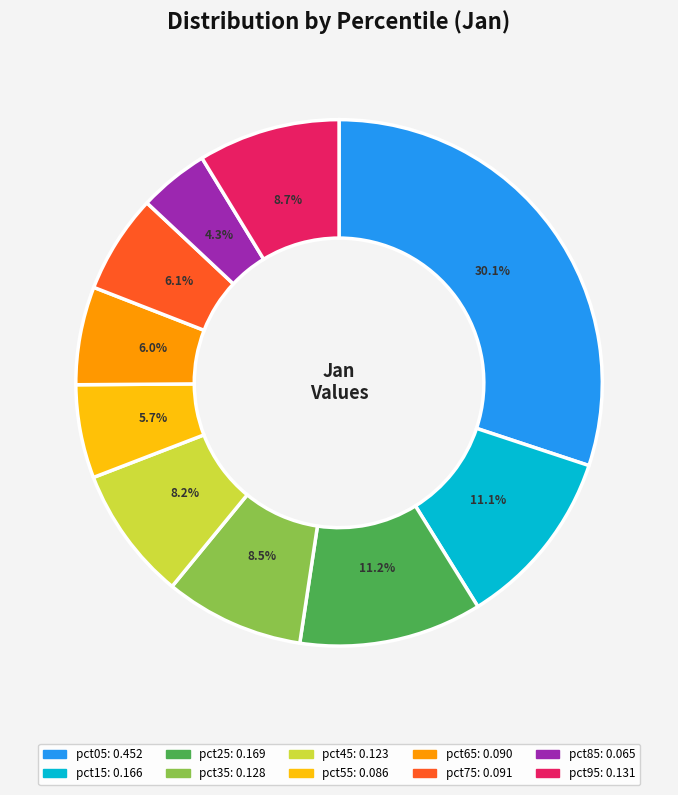

Is there any slice that represents more than half of the pie?

No